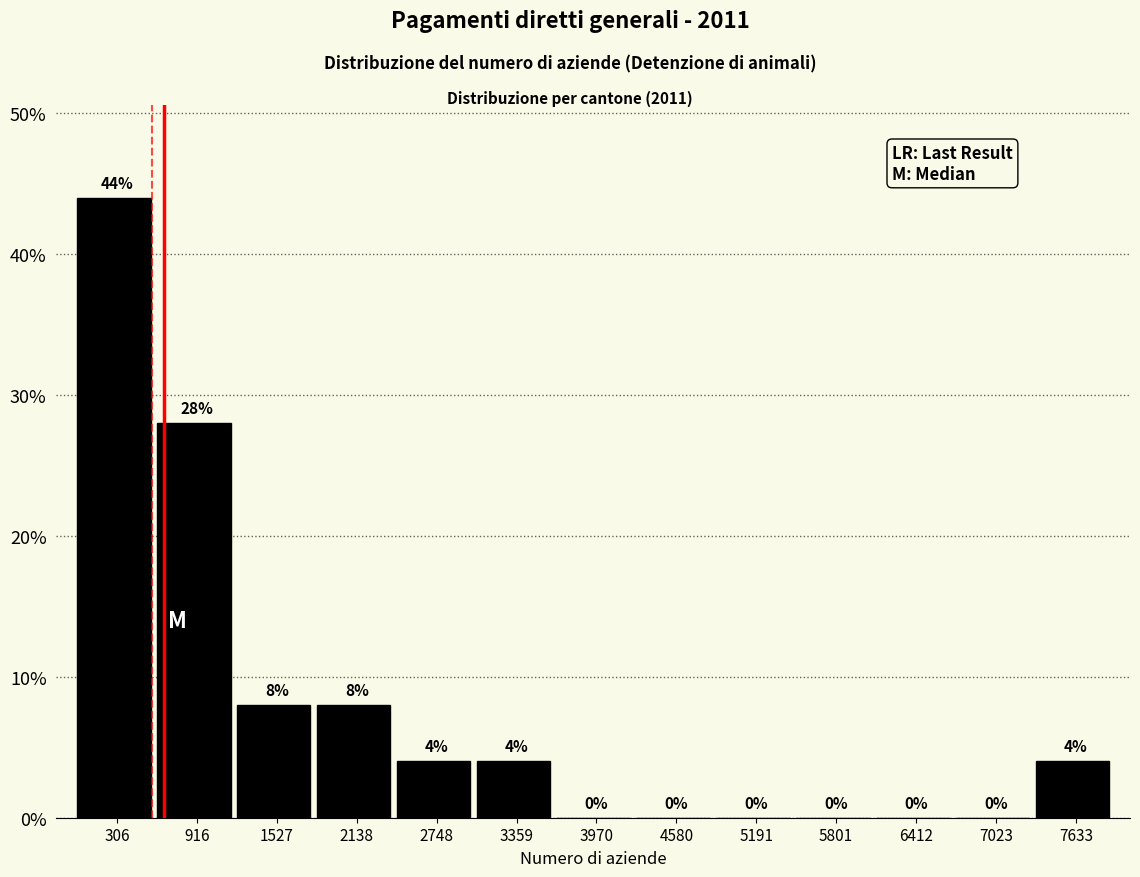

Reading left to right, list every bar in this chart as the range it spans on the x-axis followed by its height. The bar edges are not printed on the chart, so give them approximately, as read against the axis.

0 to 600: 44
600 to 1200: 28
1200 to 1800: 8
1800 to 2400: 8
2400 to 3100: 4
3100 to 3700: 4
3700 to 4300: 0
4300 to 4900: 0
4900 to 5500: 0
5500 to 6100: 0
6100 to 6700: 0
6700 to 7300: 0
7300 to 7900: 4